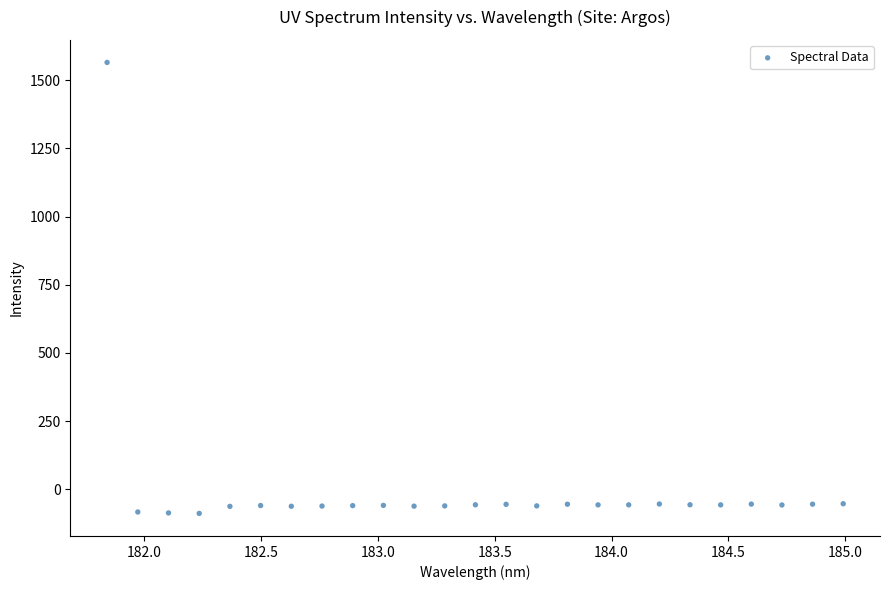

What is the range of Y values (max minus min)?

1653.9